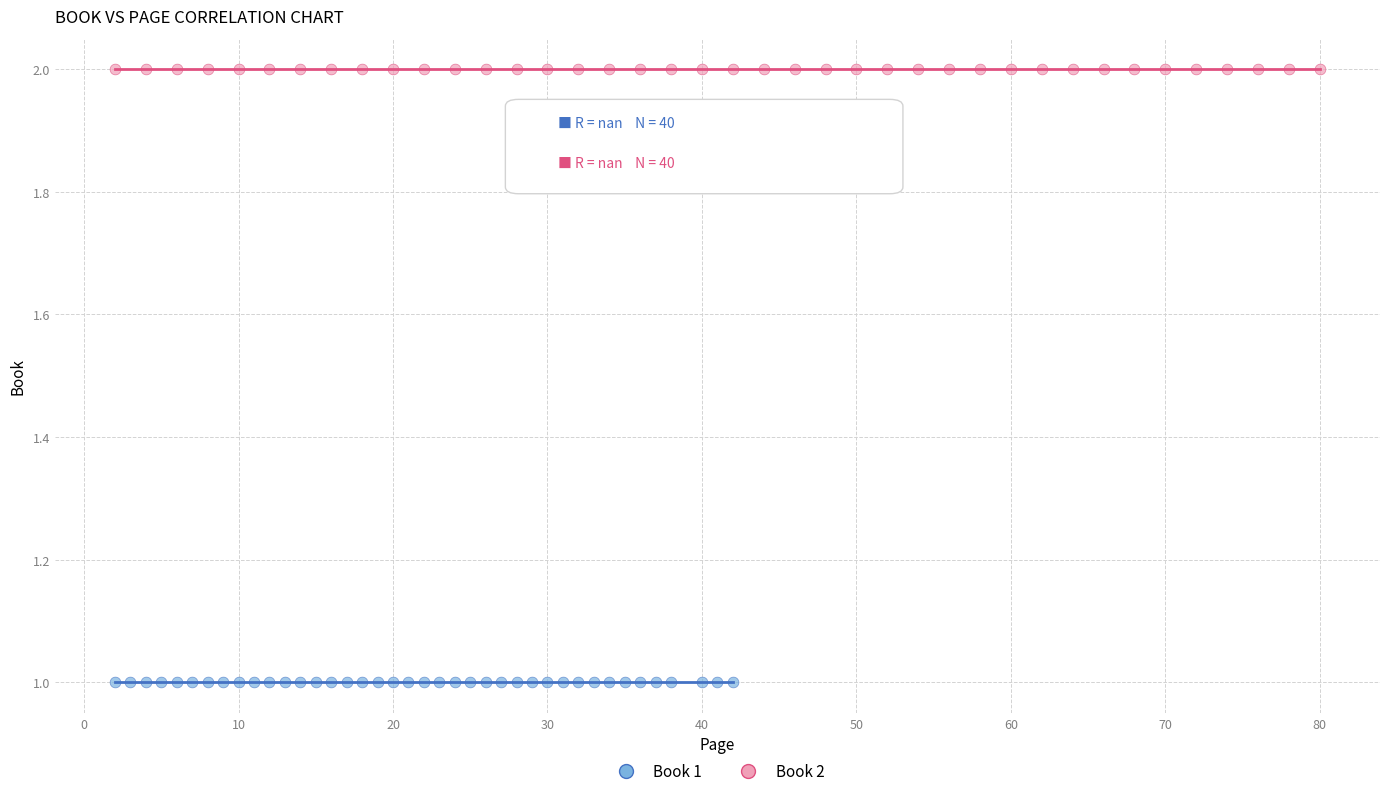

Which series reaches the maximum Y coordinate?

Book 2